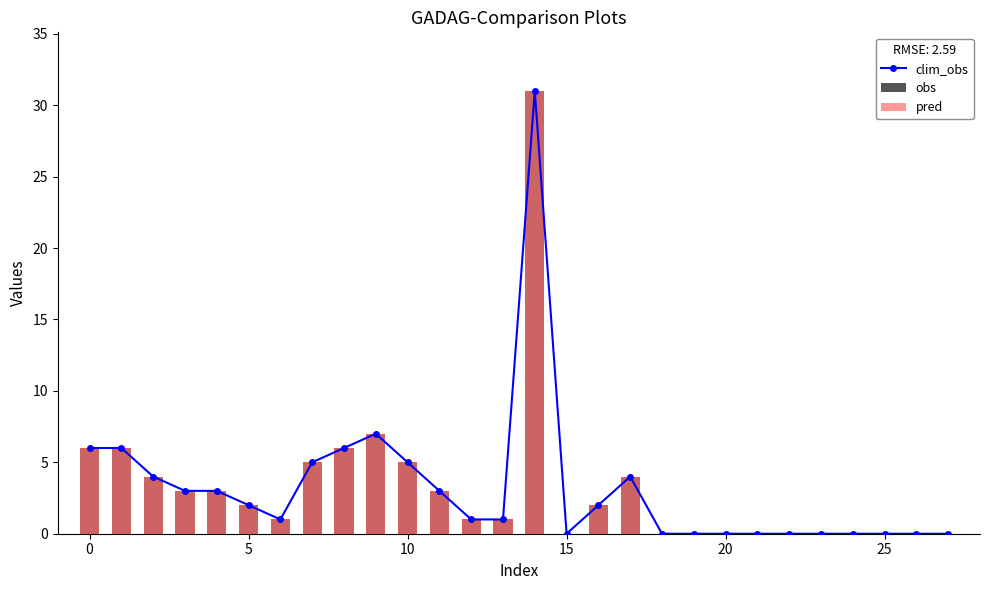

What are all the series names shown in the legend?

clim_obs, obs, pred